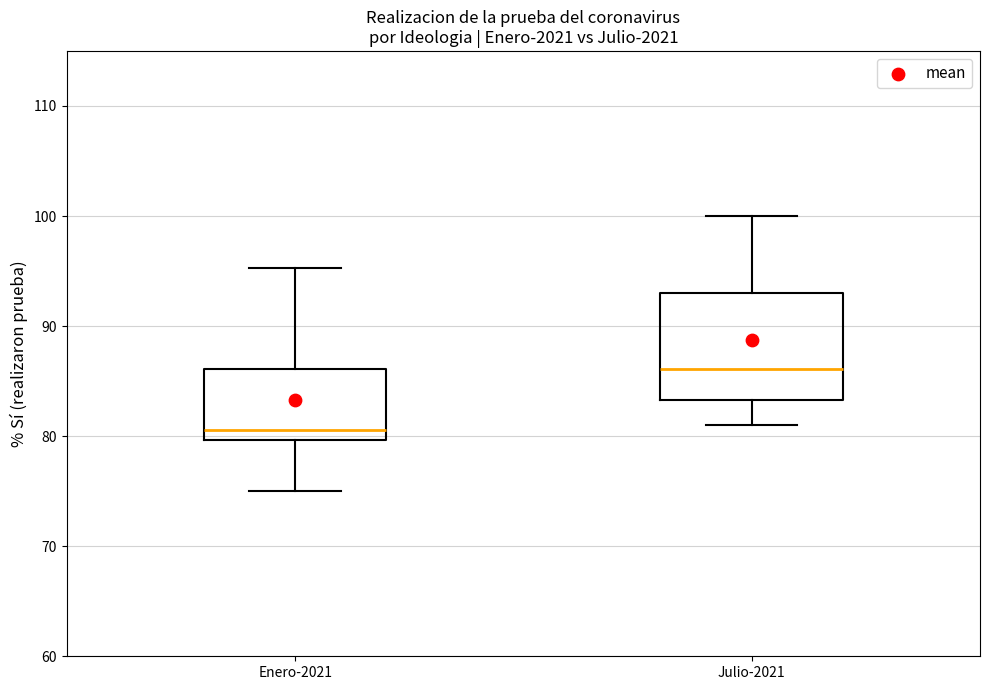

Where is the lower edge of the box for Enero-2021 on the y-axis? The values are not printed on the chart, so give them approximately, as read against the axis.

80